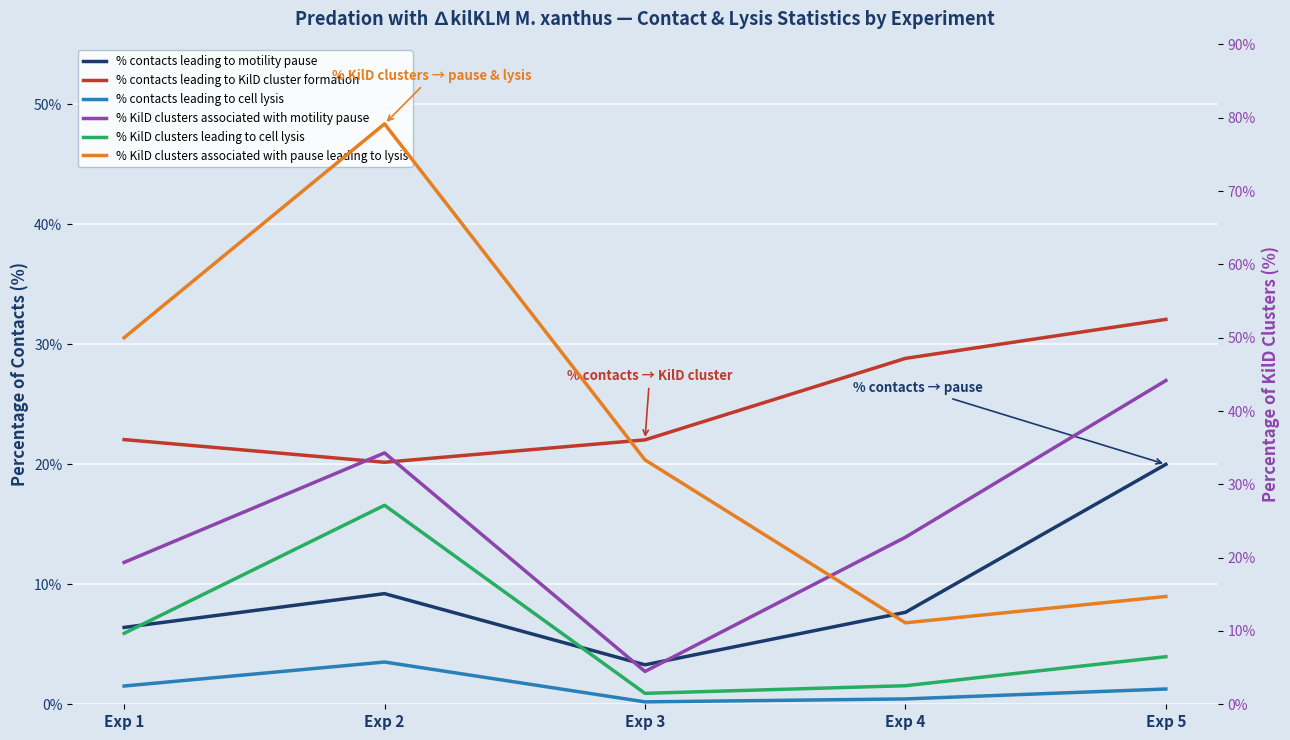

How many interior local peaks does the % contacts leading to cell lysis series have?

1